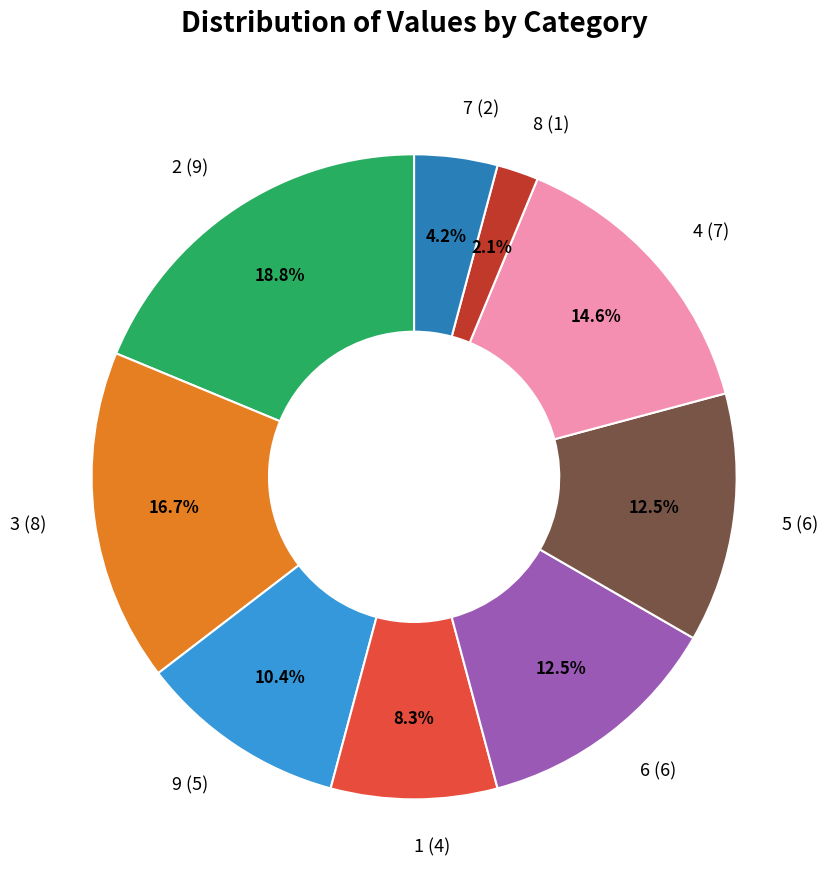

How much of the chart is everything except 7?

95.8%